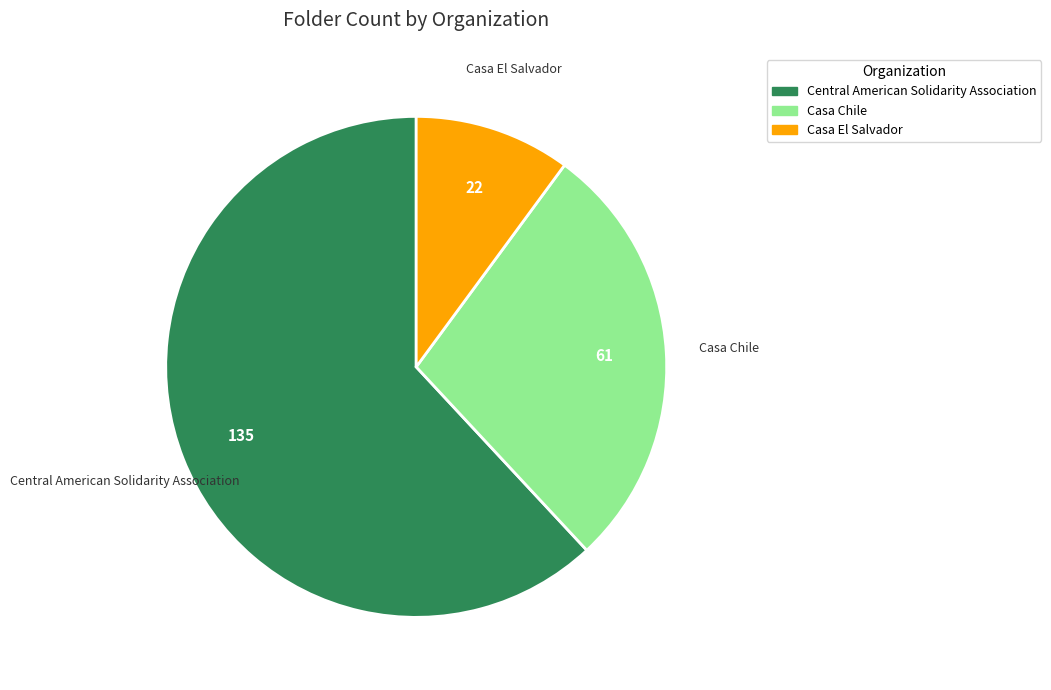

Rank the categories by value from lowest to highest.

Casa El Salvador, Casa Chile, Central American Solidarity Association